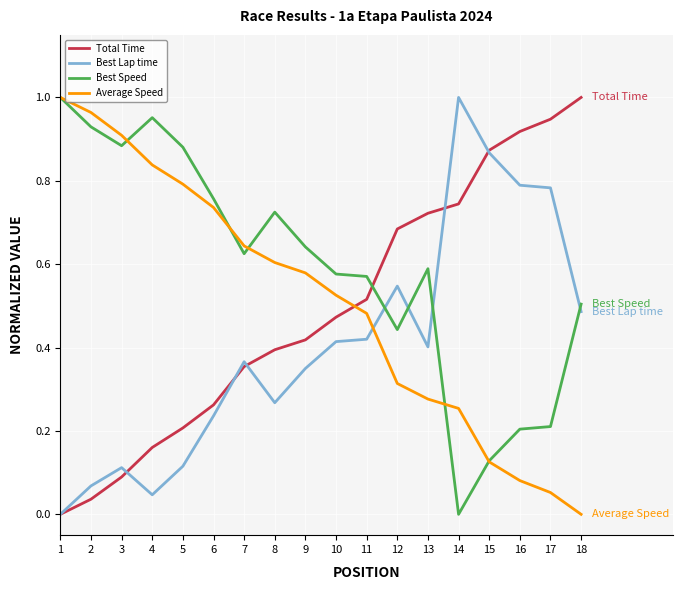

Is it true that Best Lap time equals 0.3 at 6?

False